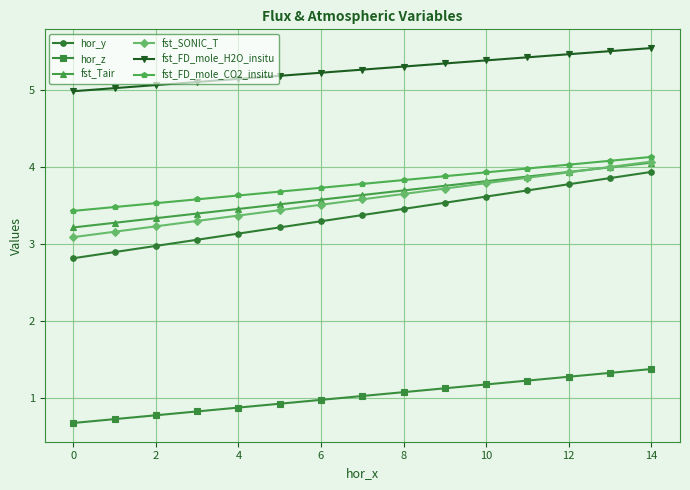

Which series has the widest spread of values?

hor_y